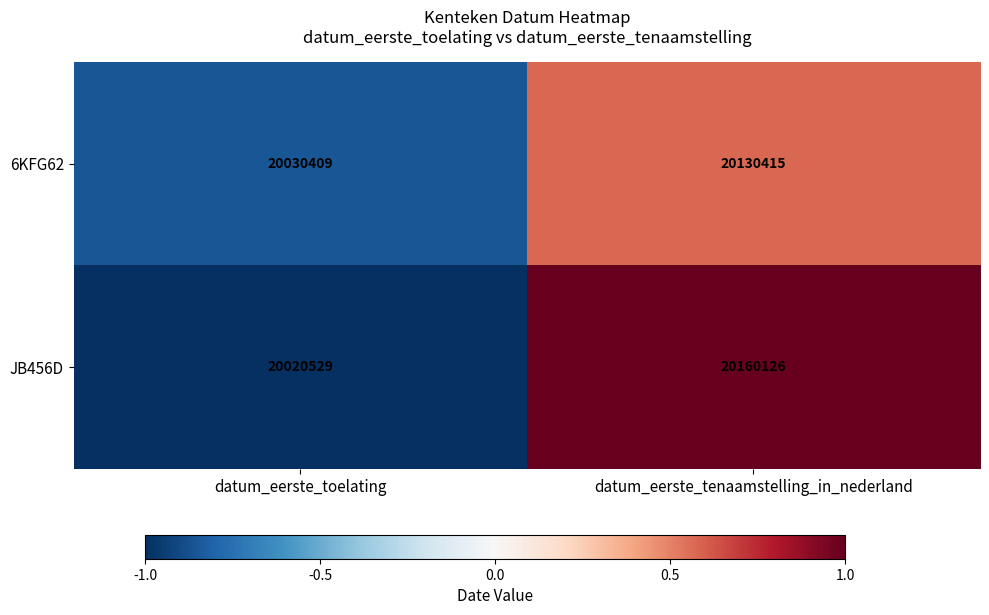

Reading right to left, transcribe all the data shown in this chart.

6KFG62: datum_eerste_tenaamstelling_in_nederland=20130415	datum_eerste_toelating=20030409
JB456D: datum_eerste_tenaamstelling_in_nederland=20160126	datum_eerste_toelating=20020529